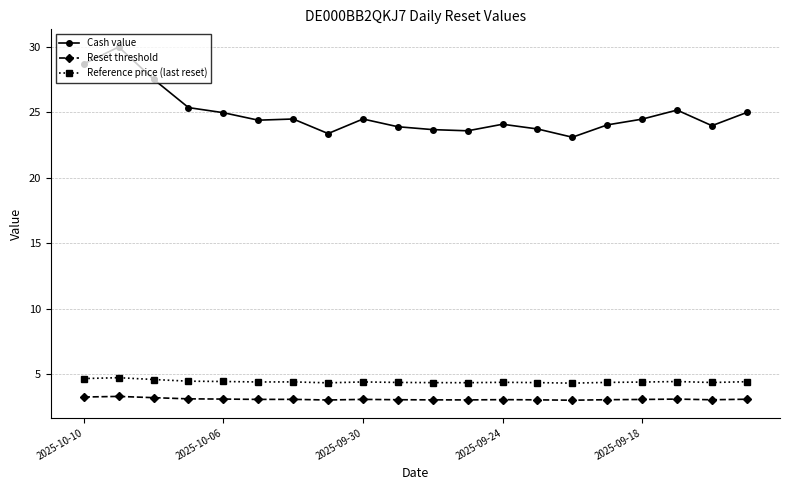

What is the greatest value displayed?

30.0